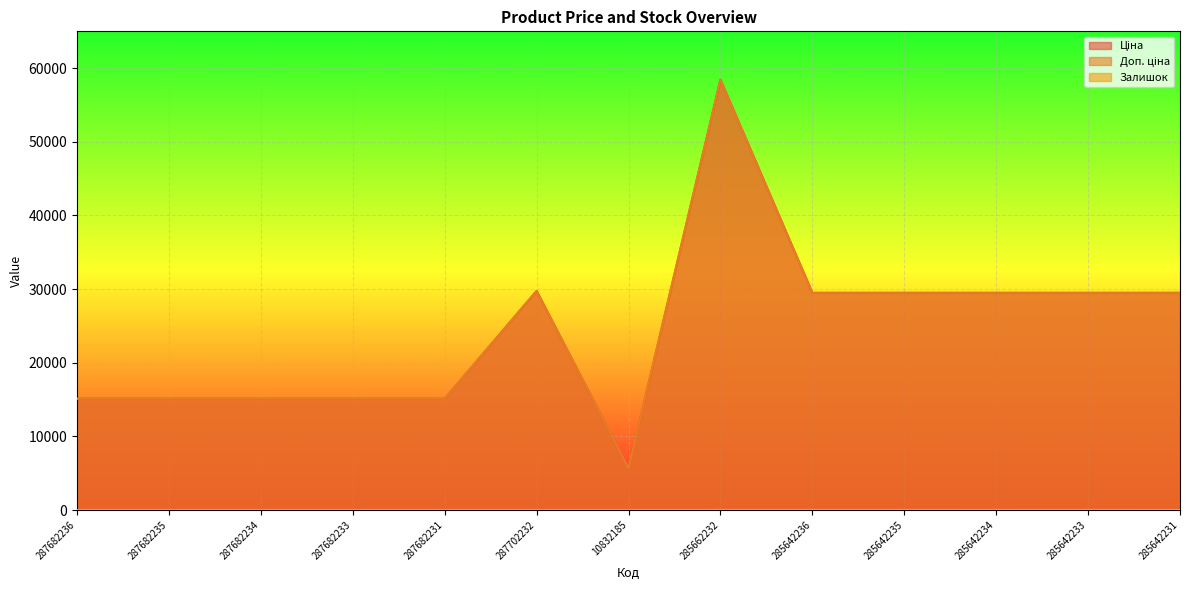

Rank the categories by Ціна value from highest to lowest.

285662232, 287702232, 285642236, 285642235, 285642234, 285642233, 285642231, 287682236, 287682235, 287682234, 287682233, 287682231, 10832185